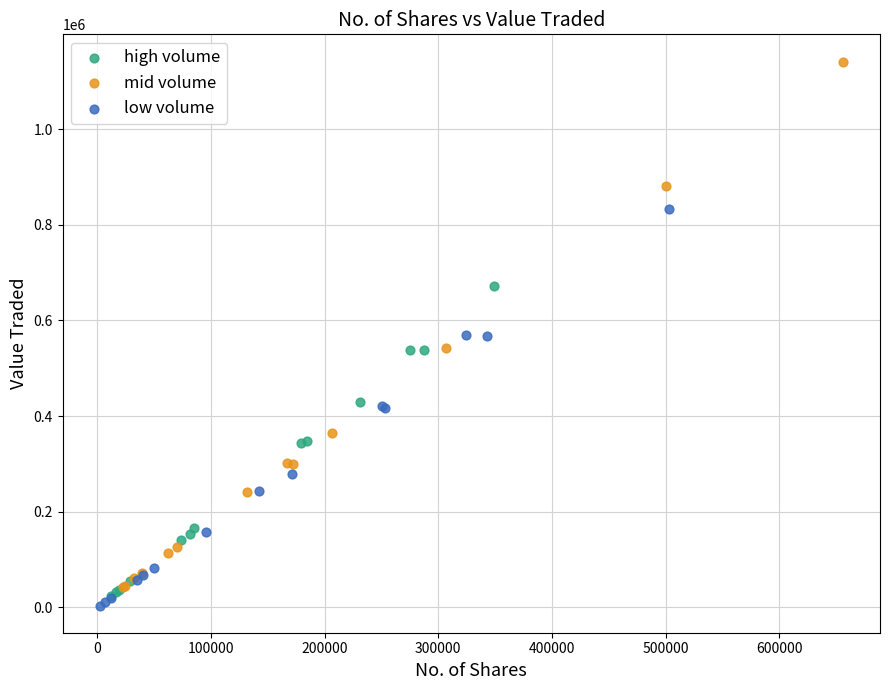

Which series contains the lowest Y value?

low volume